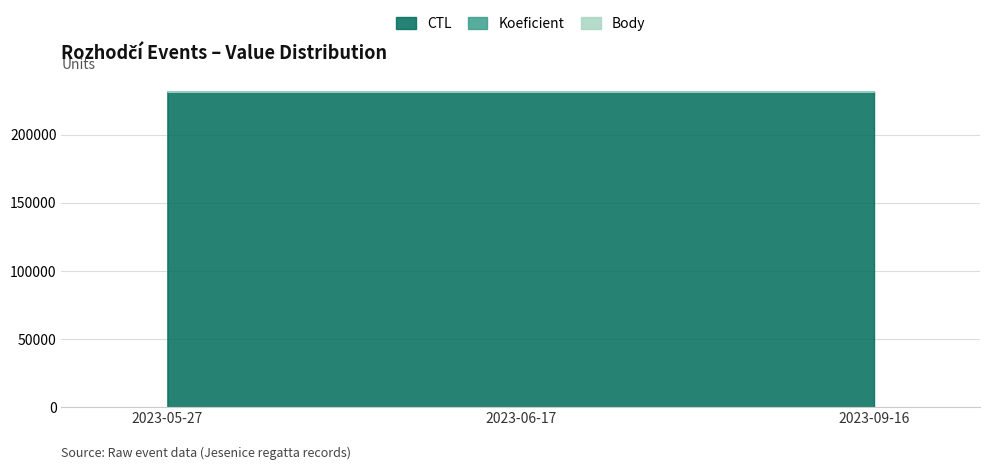

How many data points in CTL are above 231504?

1